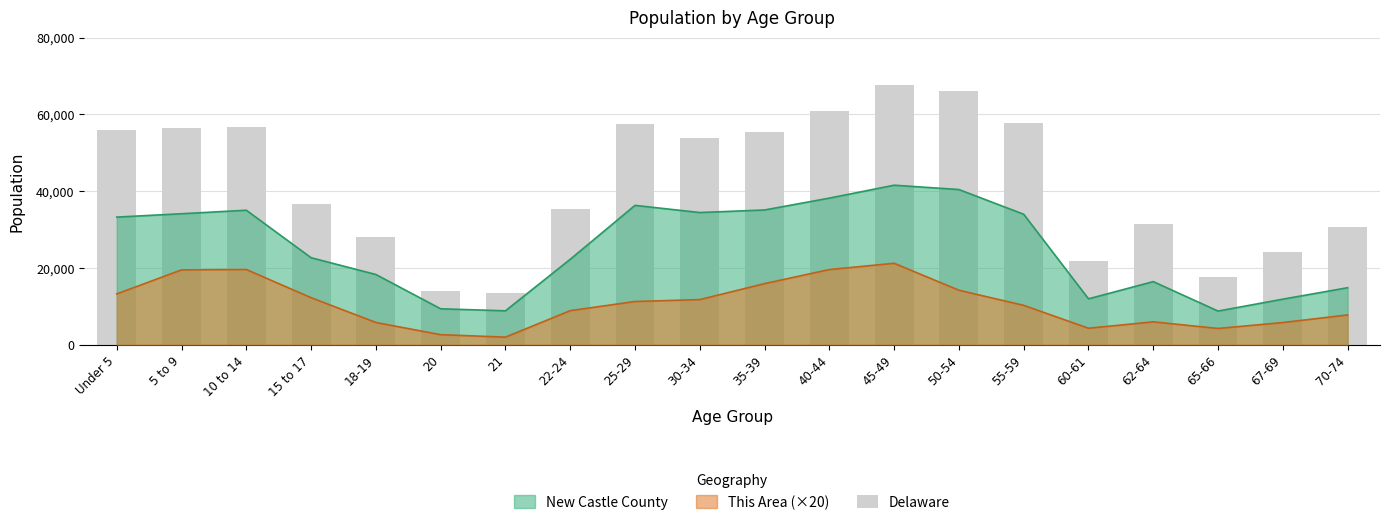

What is the value of the 15th bar from the left?

57816